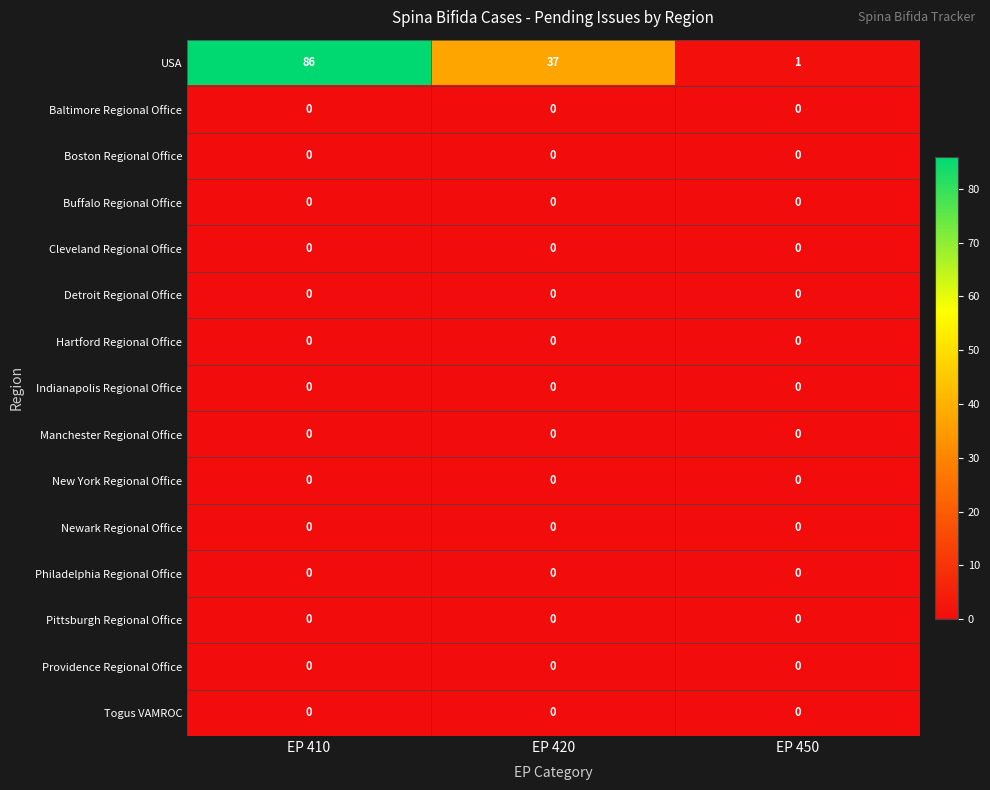

The Buffalo Regional Office series shows 0 at EP 420. True or false?

True